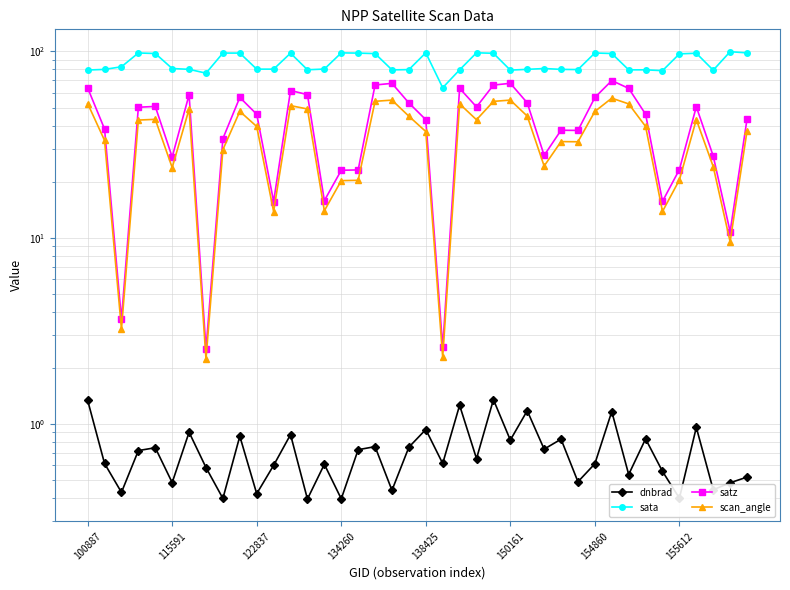

Is the value of sata at 28 greater than the value of scan_angle at 17?

Yes